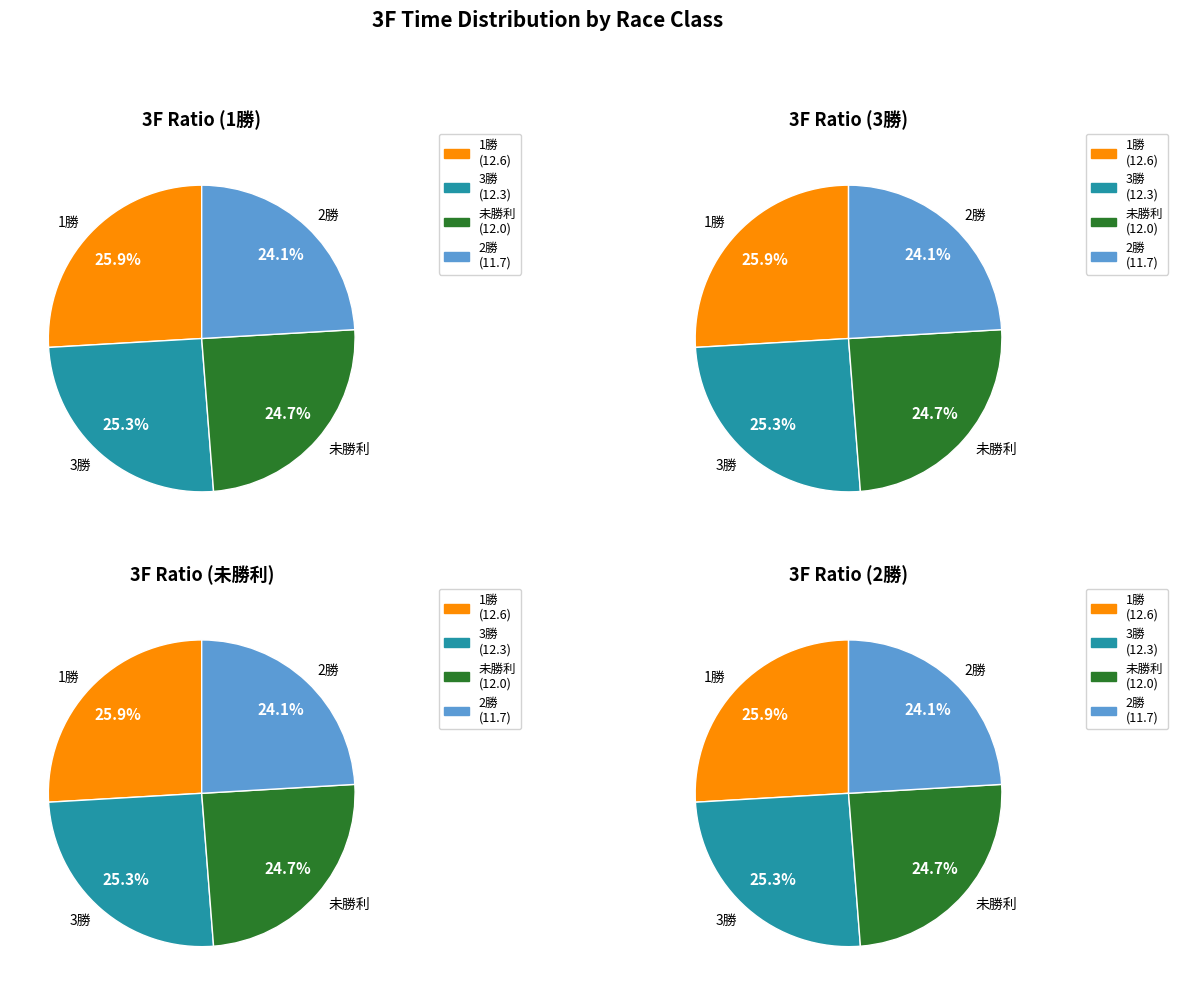

What percentage is the 3勝 slice, to the nearest percent?

25%